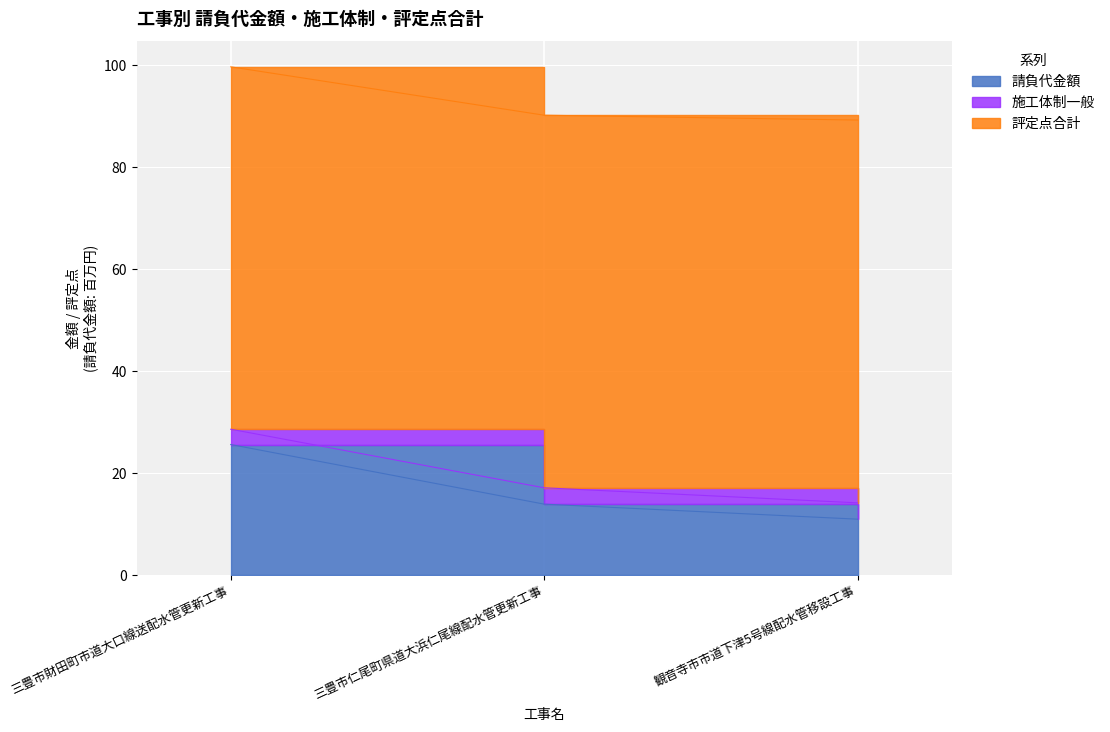

What is the difference between the maximum and minimum values in the 請負代金額 series?

14.6